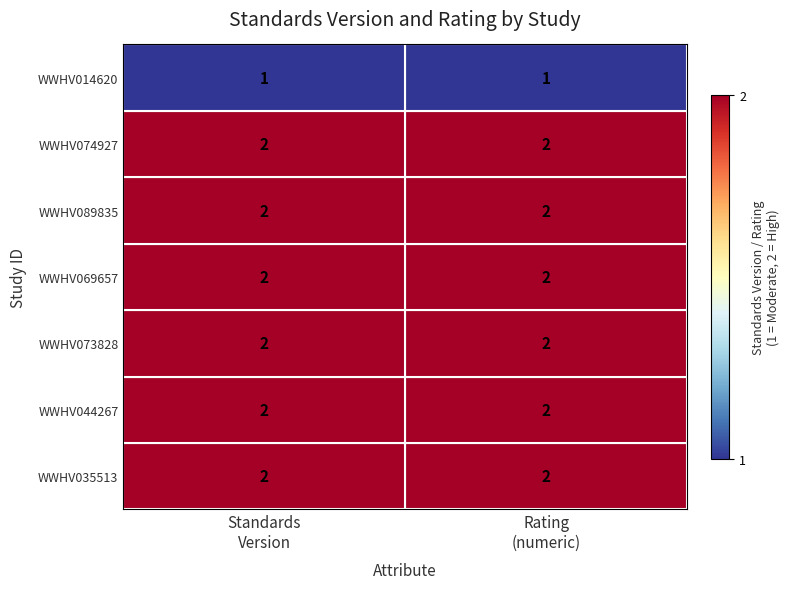

Count the number of categories in the chart.

2